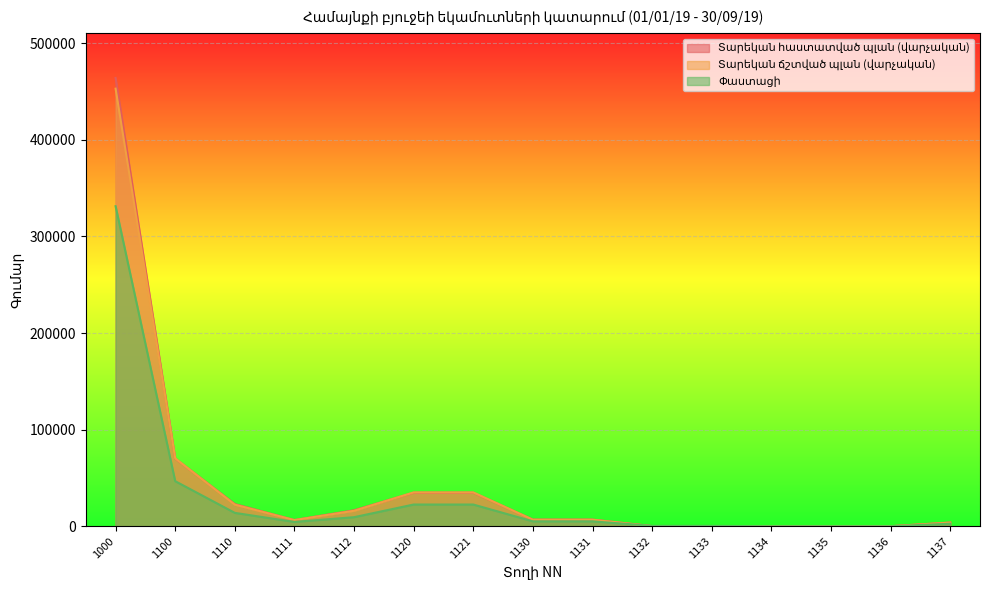

Which series has the largest range (max minus min)?

Տարեկան հաստատված պլան (վարչական)